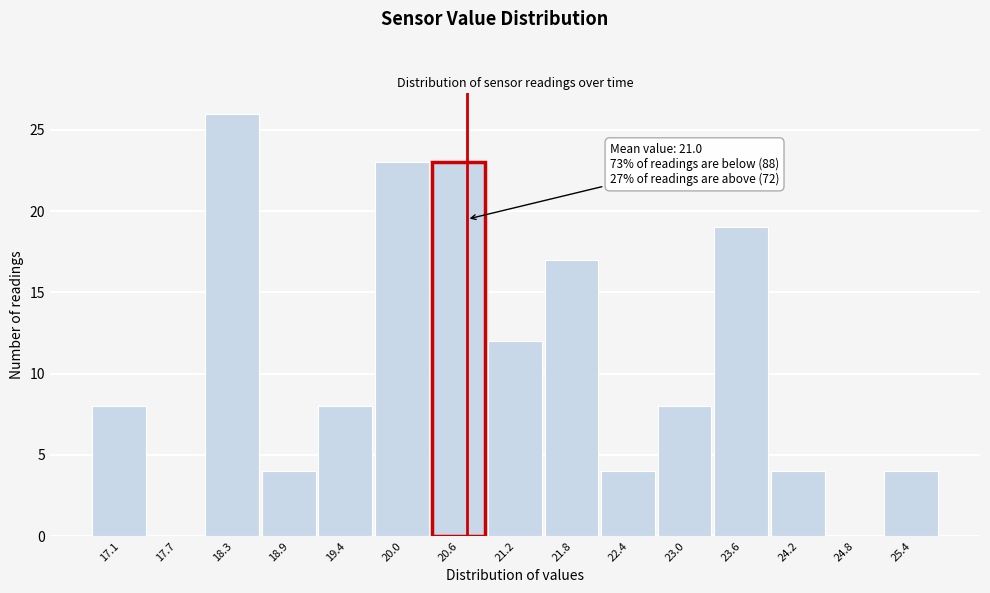

Reading right to left, what are all the values shown in this chart?

25.4=4	24.8=0	24.2=4	23.6=19	23.0=8	22.4=4	21.8=17	21.2=12	20.6=23	20.0=23	19.4=8	18.9=4	18.3=26	17.7=0	17.1=8